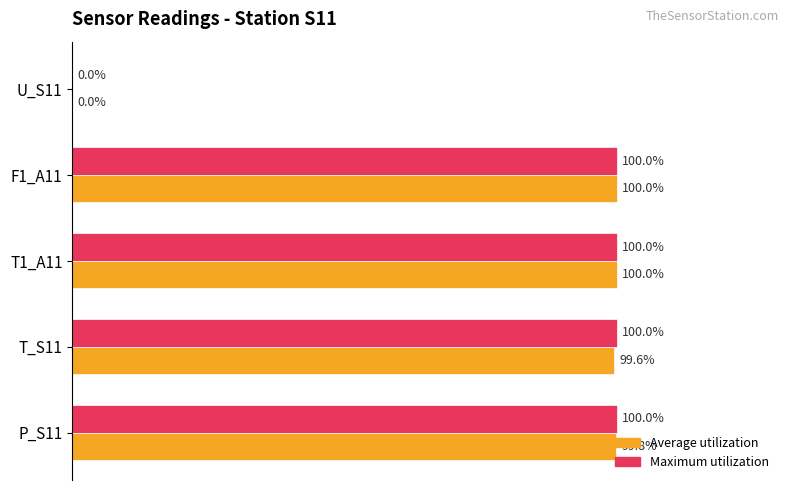

Which series changed the most between P_S11 and T1_A11?

Average utilization